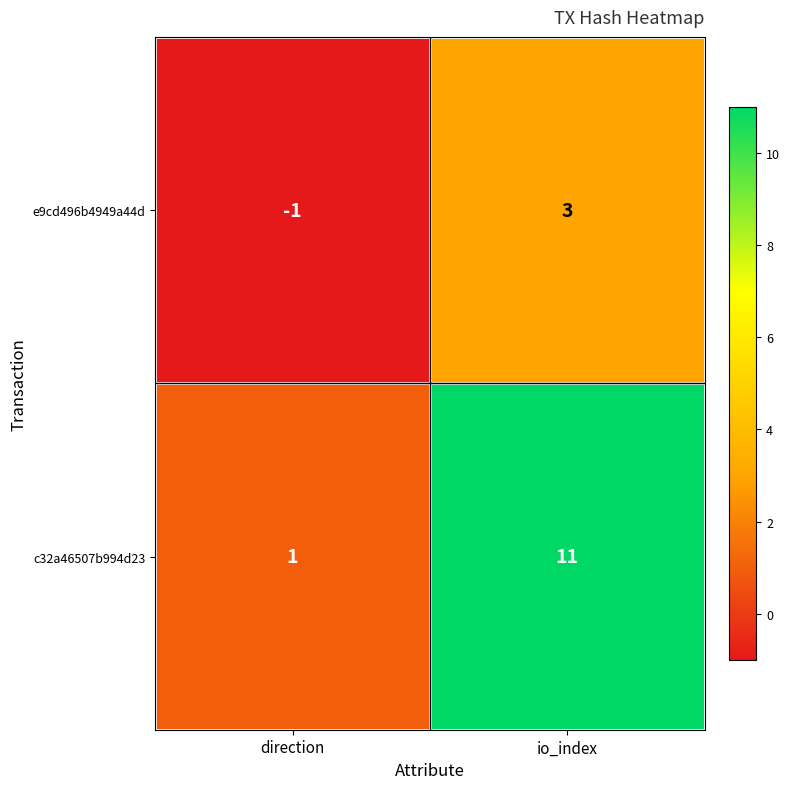

How many data points does each series have?

2